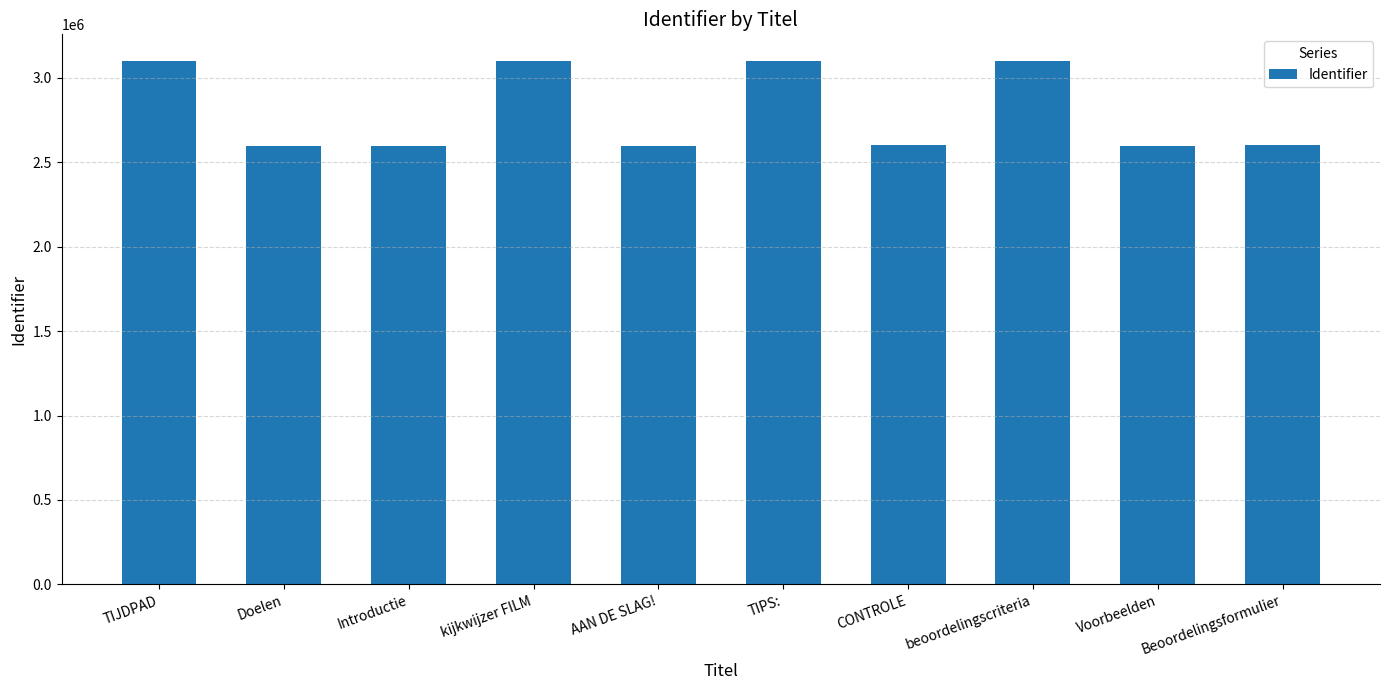

What is the maximum value shown in the chart?

3101255